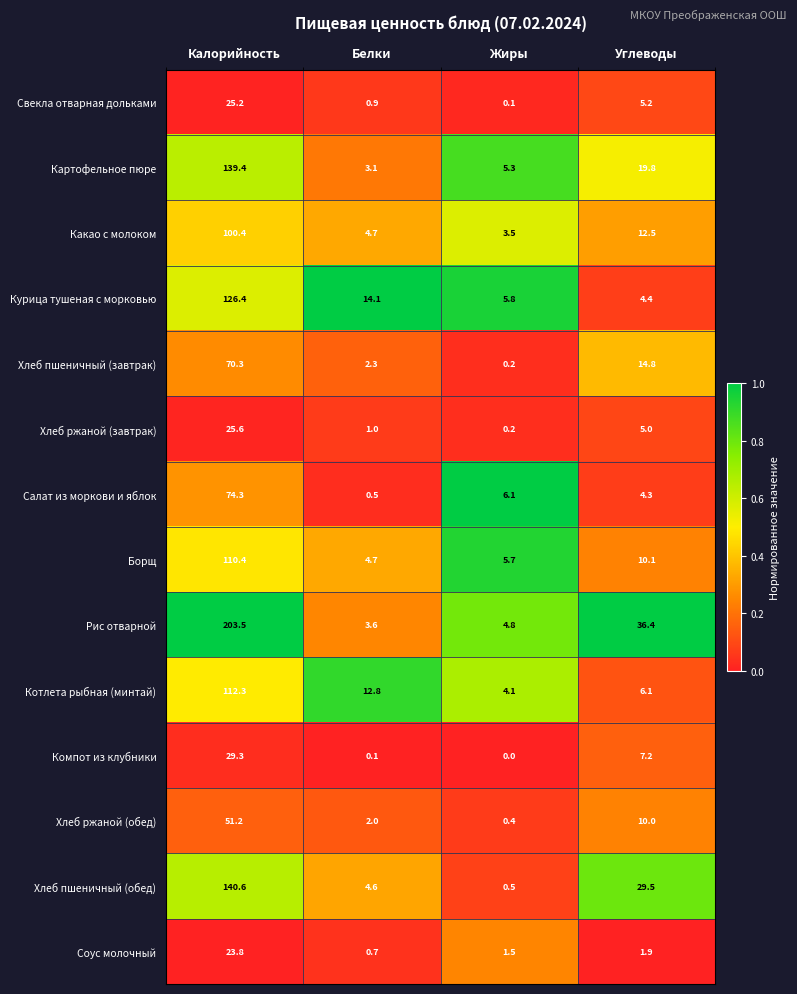

What is the total value across all series at Белки?

55.1